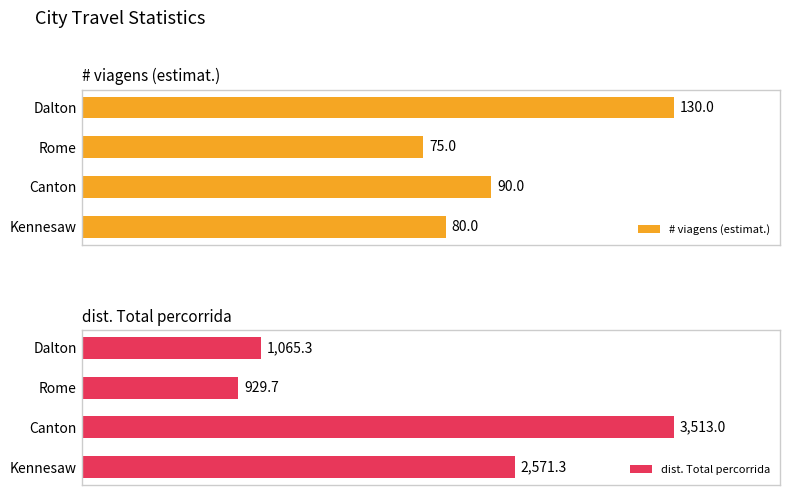

What are all the series names shown in the legend?

# viagens (estimat.), dist. Total percorrida